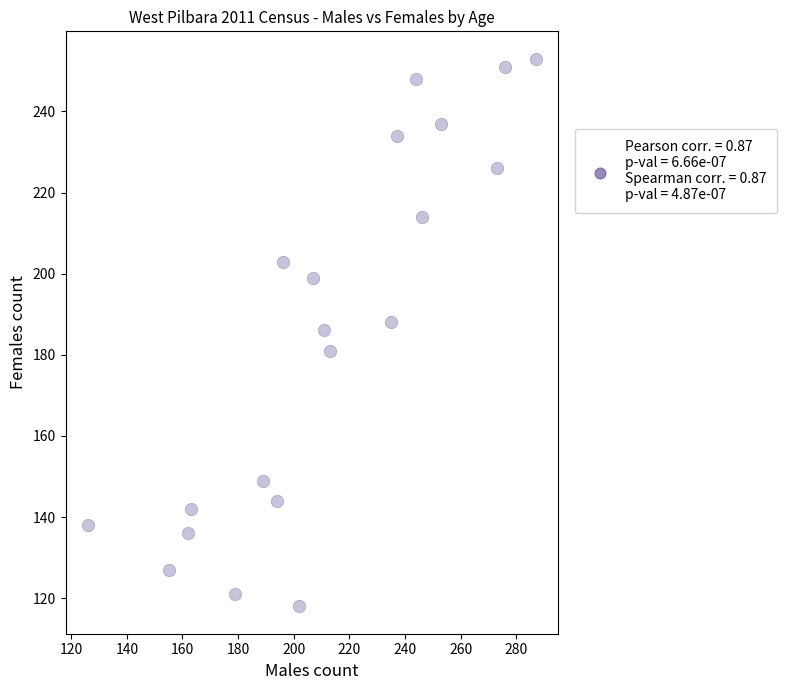

What is the range of X values (max minus min)?

161